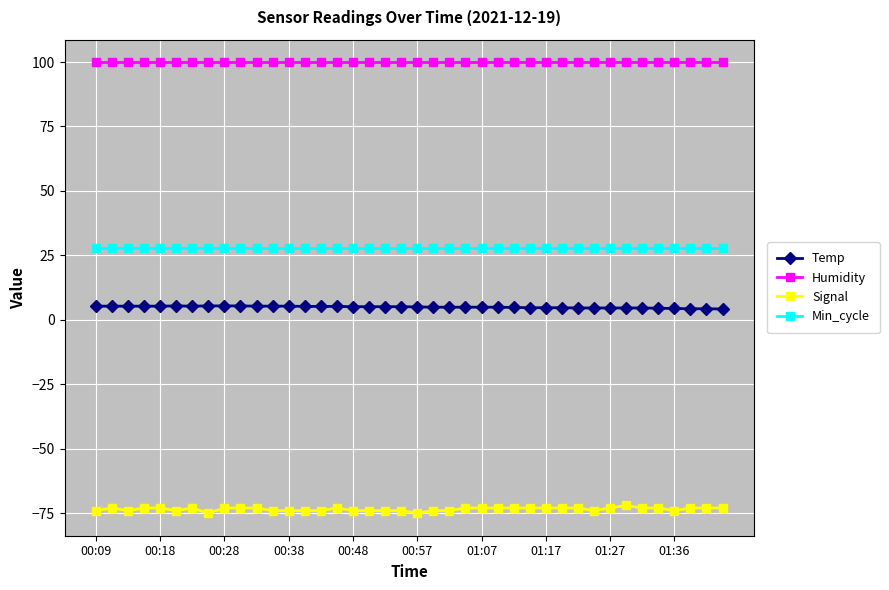

Rank the series by their maximum value, from lowest to highest.

Signal, Temp, Min_cycle, Humidity